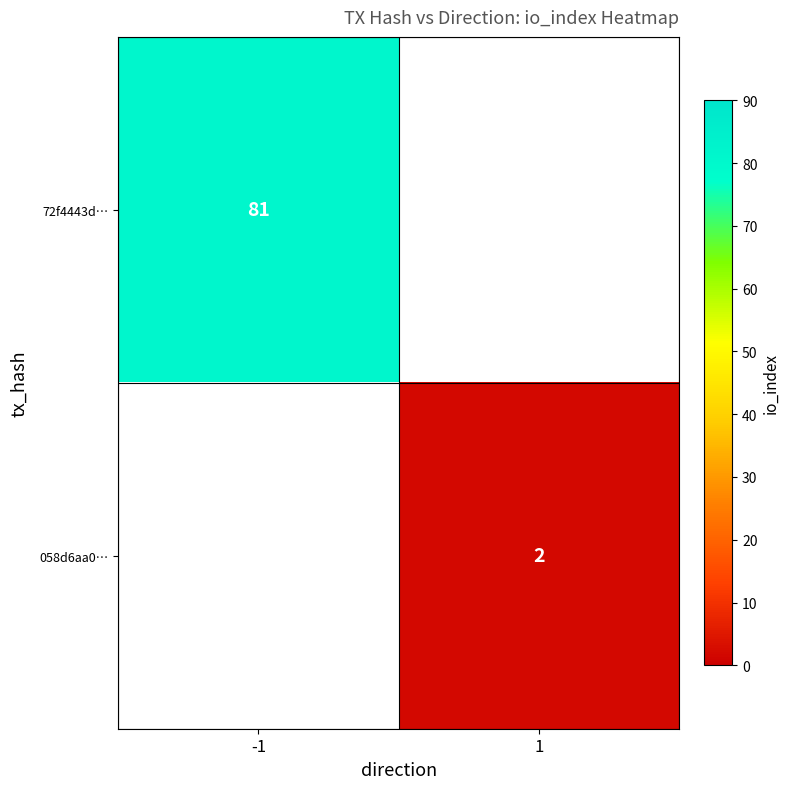

What is the spread (max minus min) of values at -1?

81